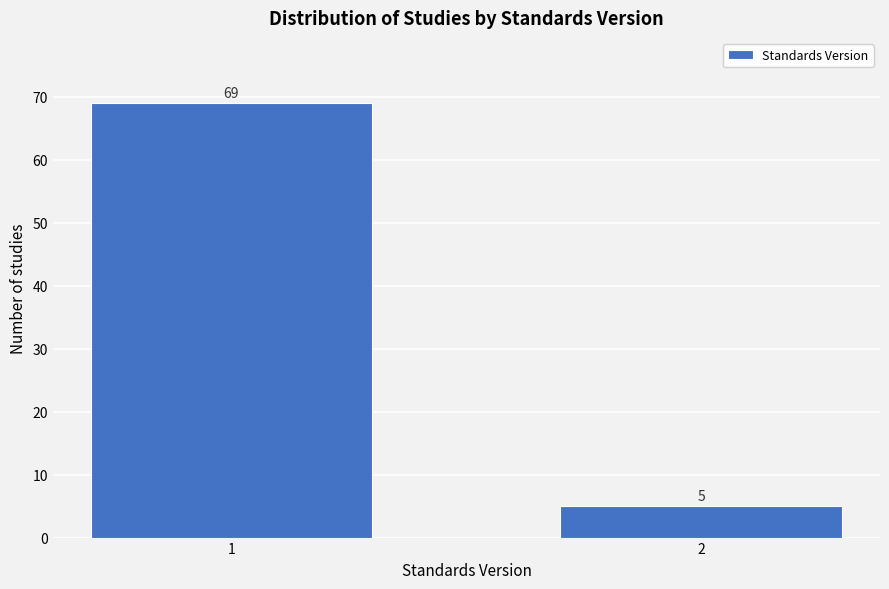

Reading left to right, transcribe all the data shown in this chart.

1=69	2=5